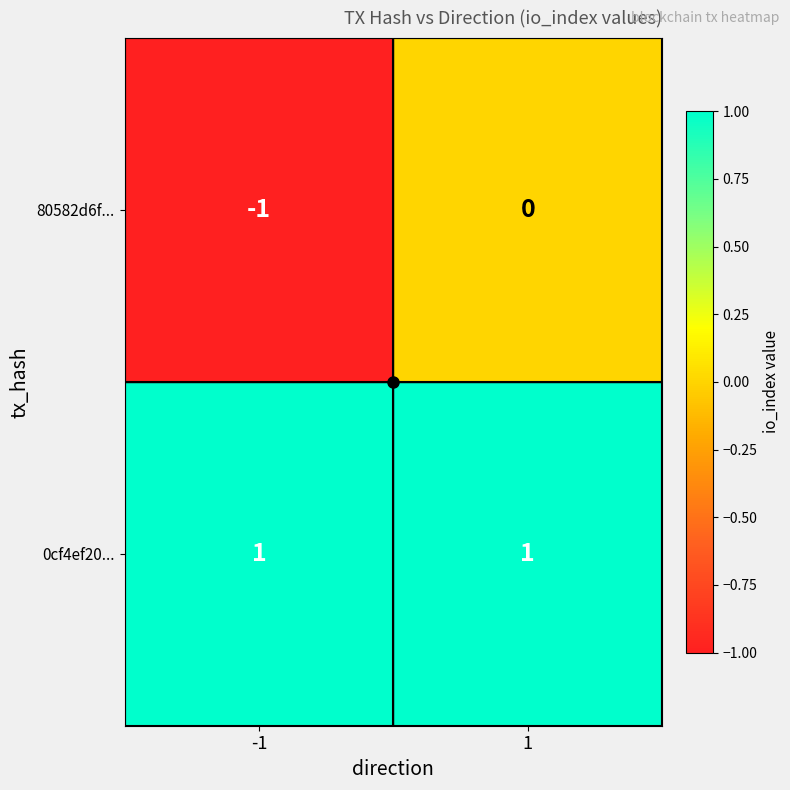

Rank the series at -1 from highest to lowest value.

0cf4ef20..., 80582d6f...